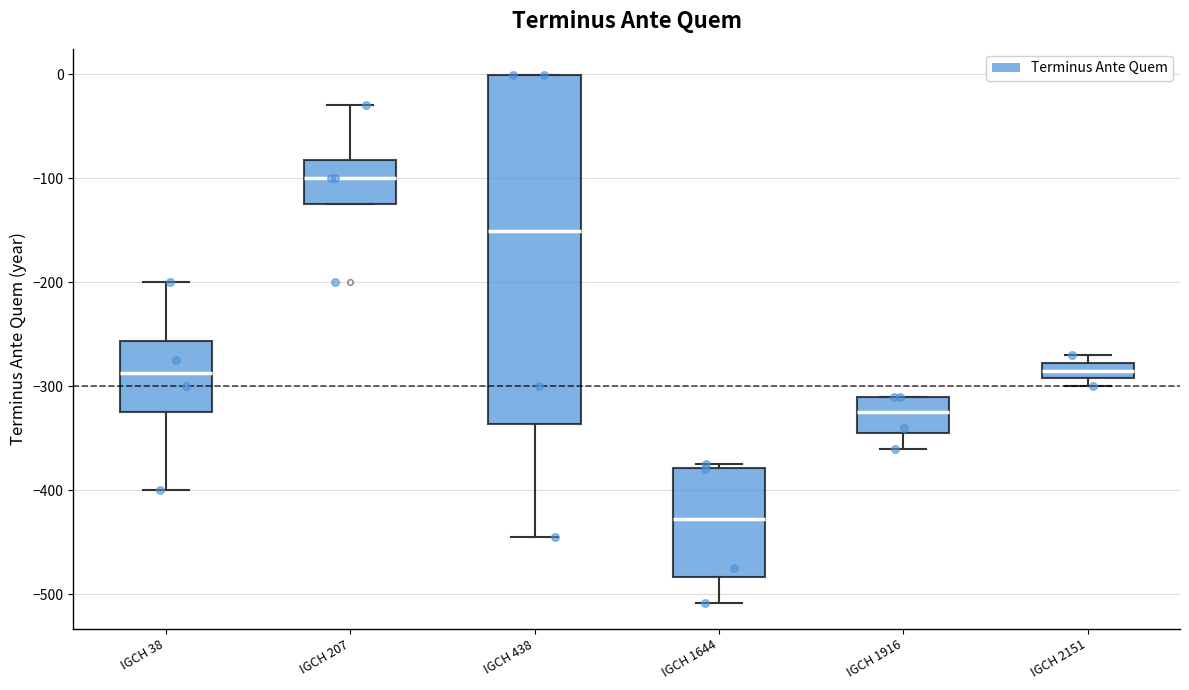

Which box's median line is the highest?

IGCH 207